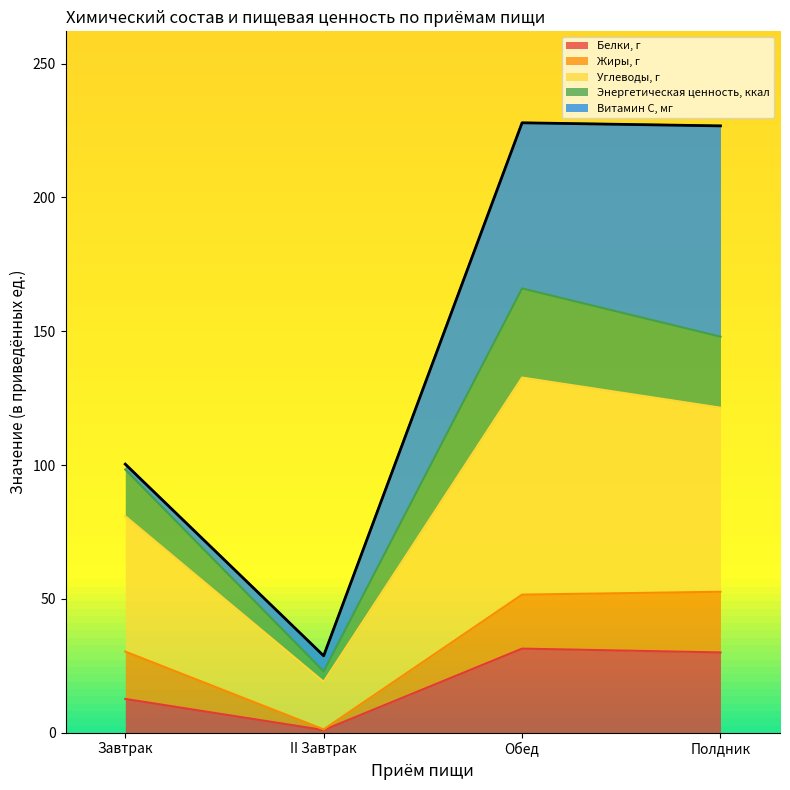

What is the approximate value of Белки, г at Полдник?

30.0